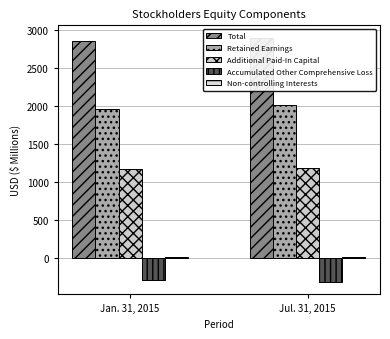

True or false: Retained Earnings has a value of 3143.9 at Jan. 31, 2015.

False